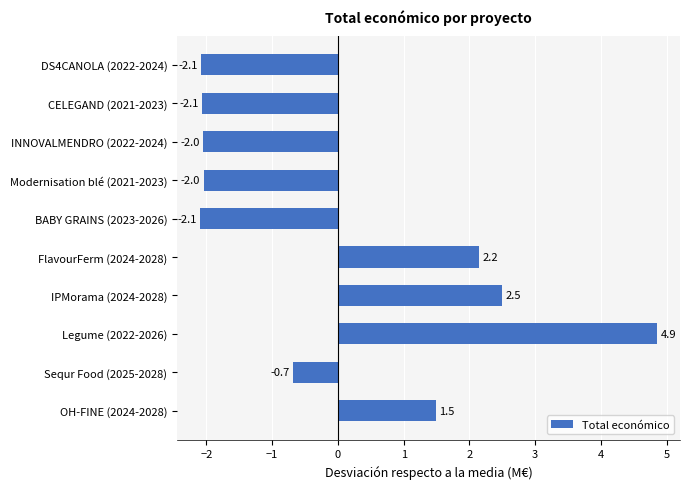

Reading bottom to top, transcribe all the data shown in this chart.

1.5	-0.7	4.9	2.5	2.2	-2.1	-2.0	-2.0	-2.1	-2.1